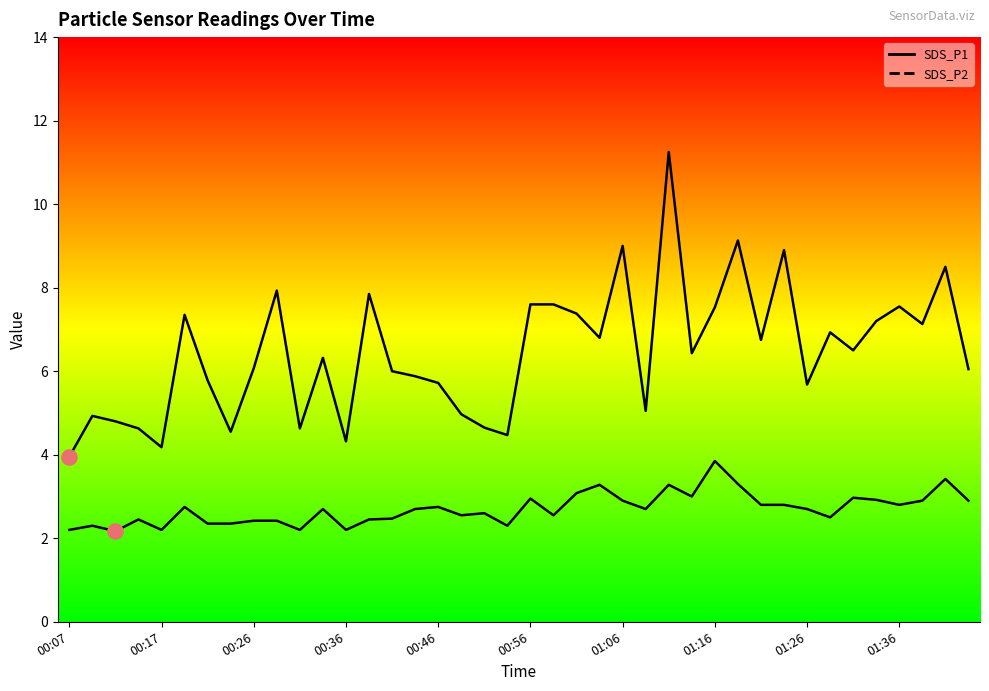

What are all the series names shown in the legend?

SDS_P1, SDS_P2